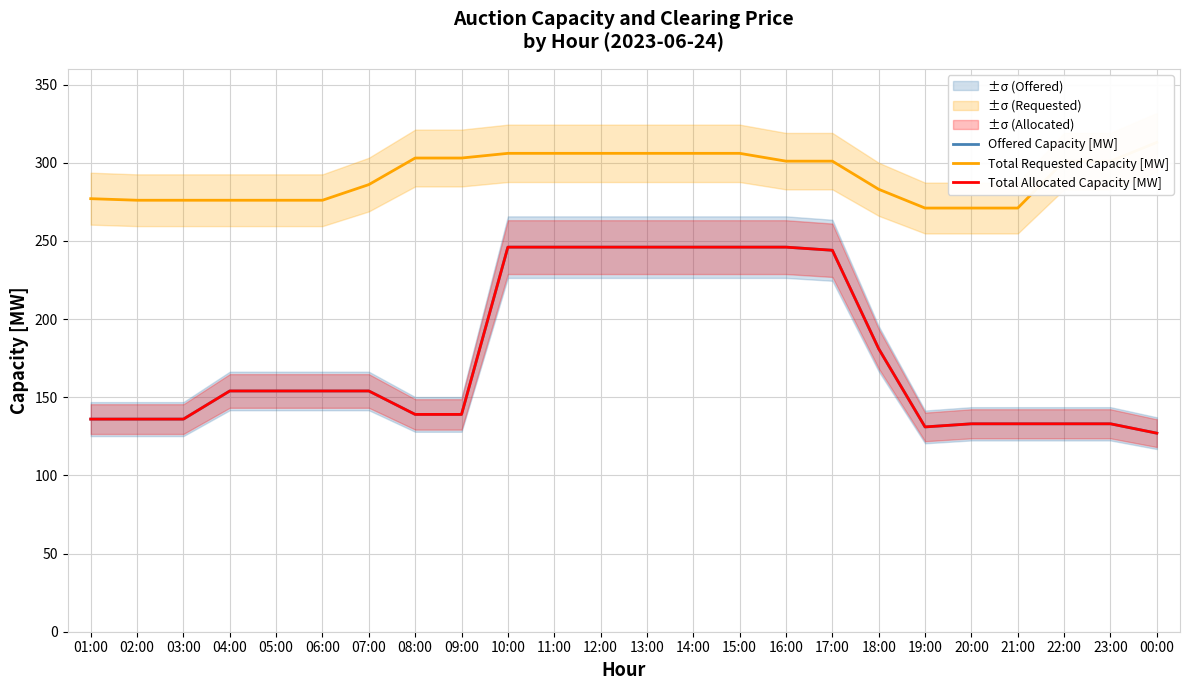

At which label does Total Requested Capacity [MW] first exceed 301?

08:00